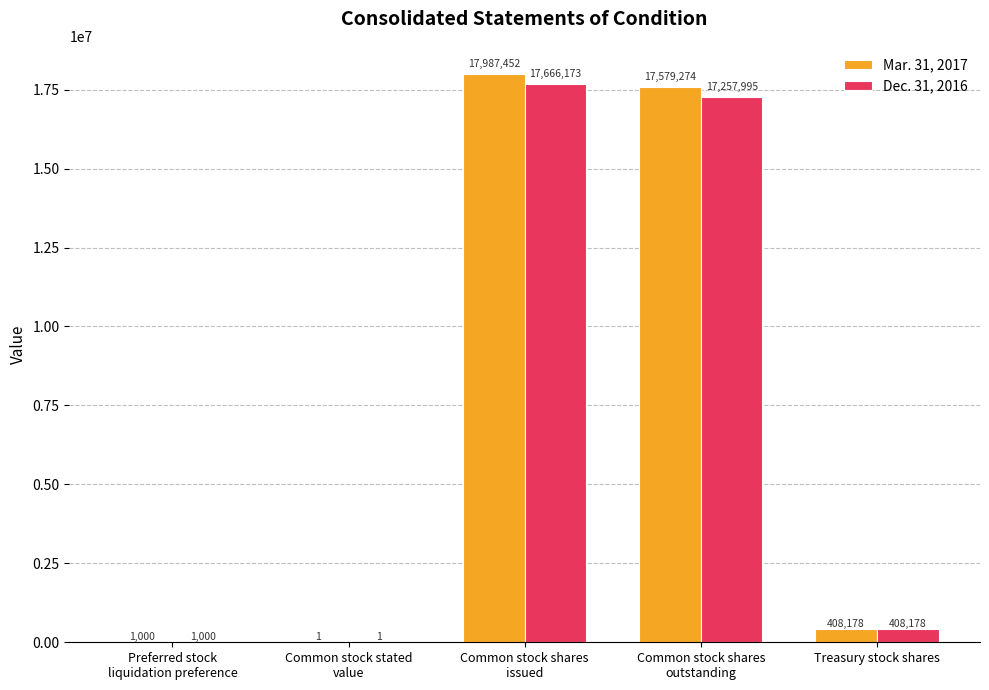

What is the total value across all series at Treasury stock shares?

816356.0